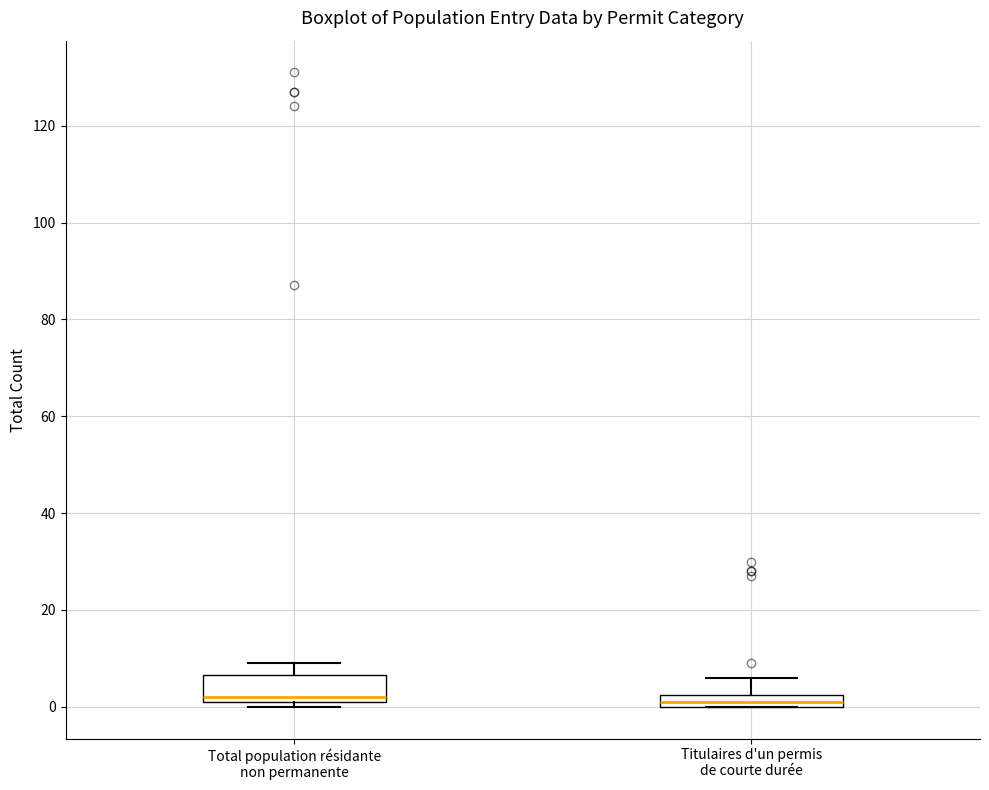

Which box is the tallest, from its lower edge to its upper edge?

Total population résidante non permanente